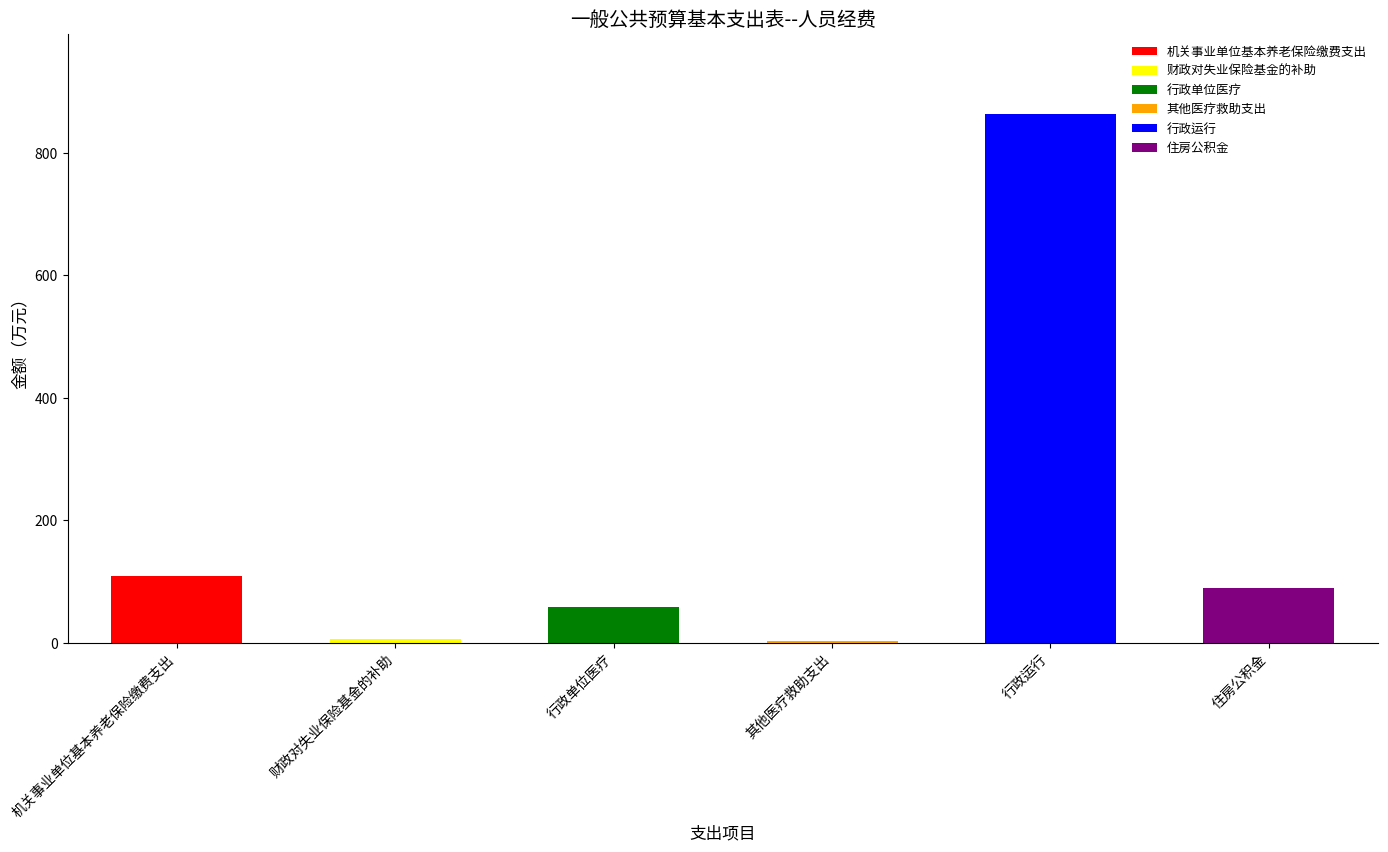

Which category has the lowest value across all series?

其他医疗救助支出